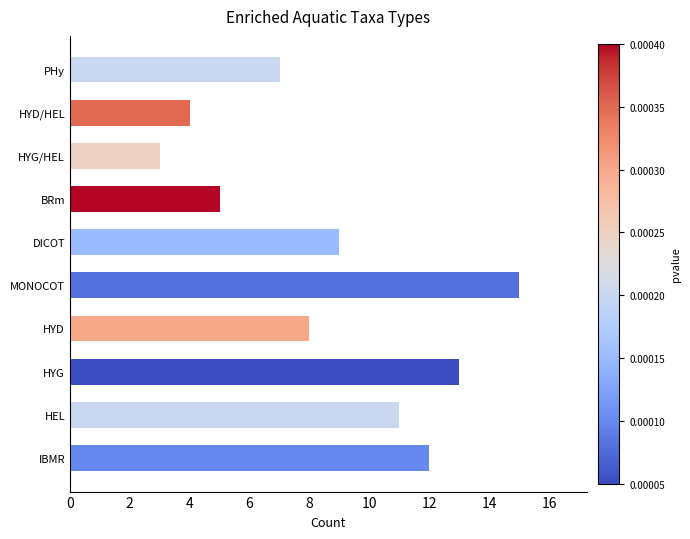

List the labels in order of value, largest first.

MONOCOT, HYG, IBMR, HEL, DICOT, HYD, PHy, BRm, HYD/HEL, HYG/HEL